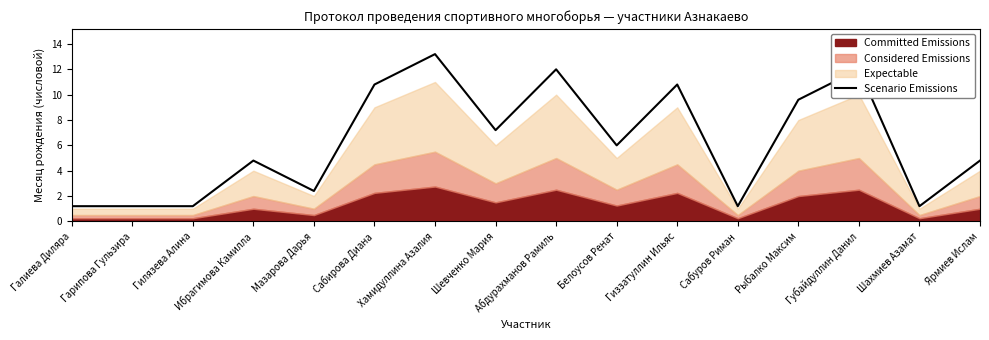

True or false: Scenario Emissions has a value of 2.6 at Губайдуллин Данил.

False